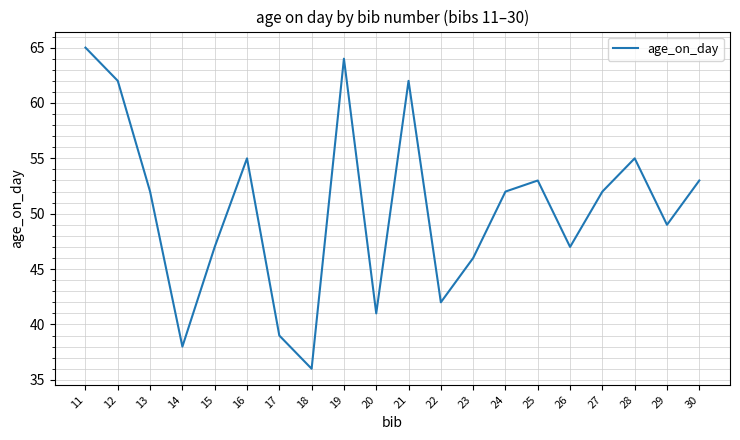

The value at 20 is 10. True or false?

False